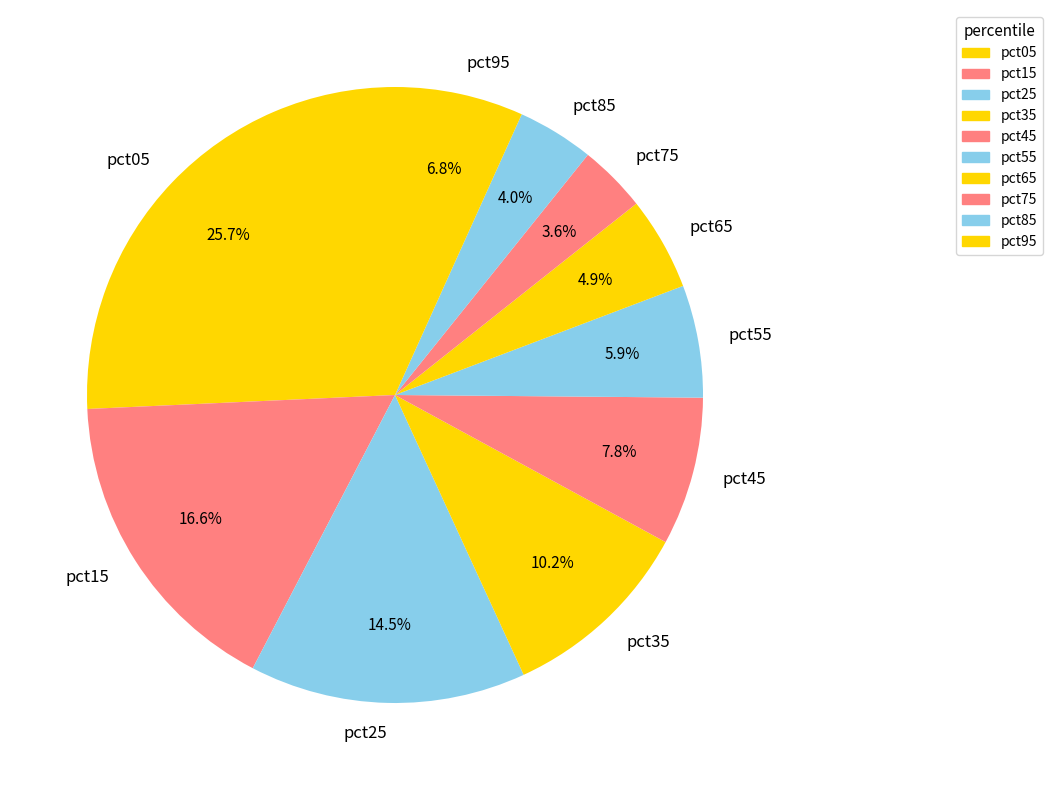

What percentage is the pct35 slice, to the nearest percent?

10%